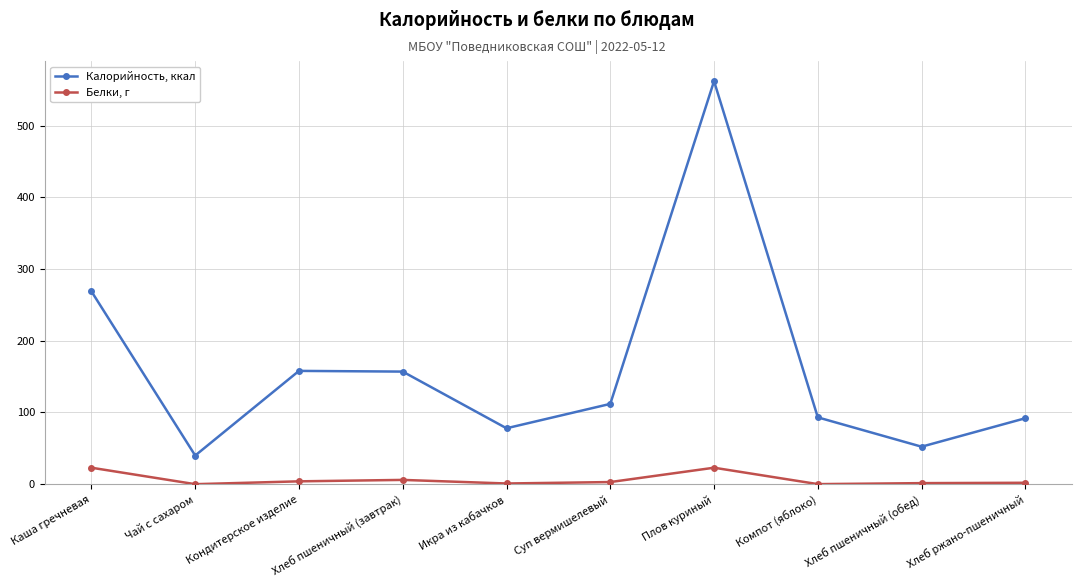

What is the difference between the second highest and minimum values in the Белки, г series?

23.0